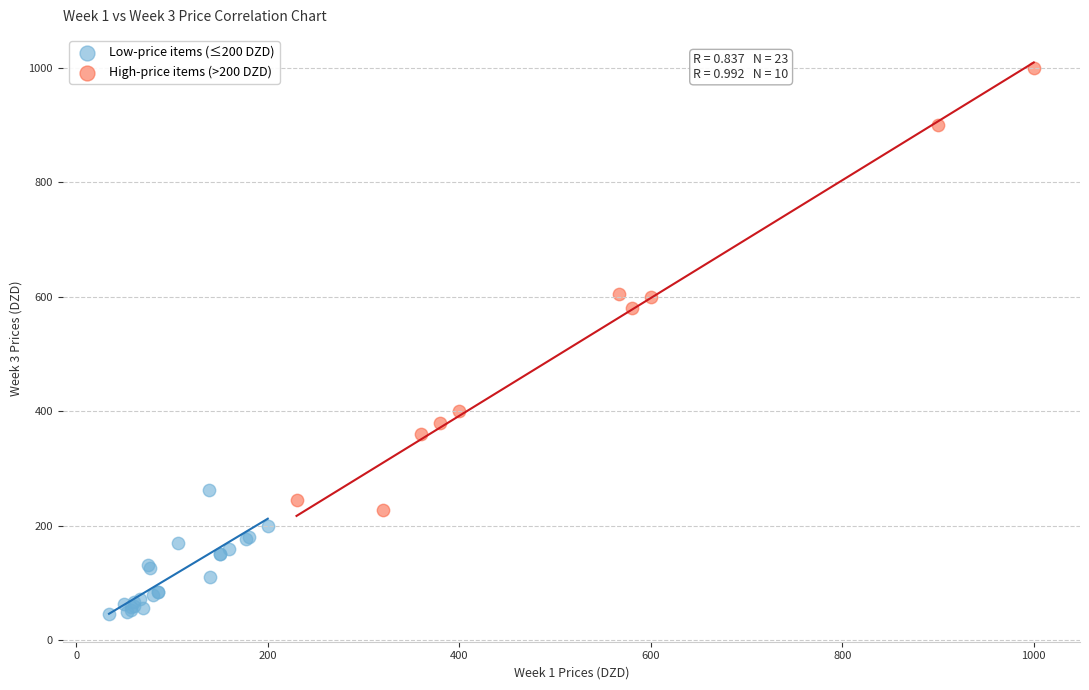

Which series has the largest Y range (max minus min)?

High-price items (>200 DZD)